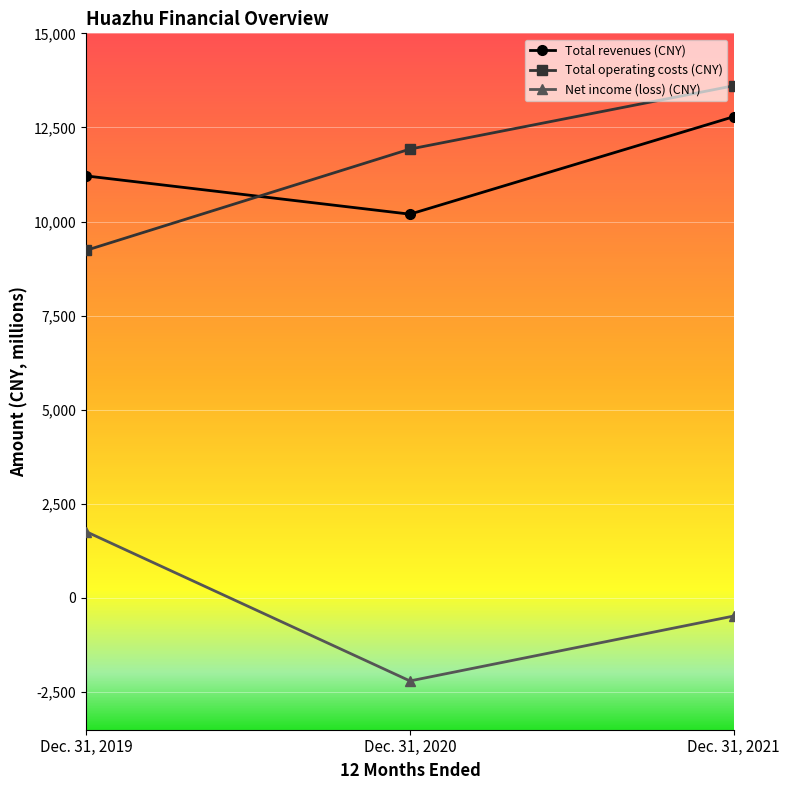

What is the approximate value of Total revenues (CNY) at Dec. 31, 2020, to the nearest 100?

10200